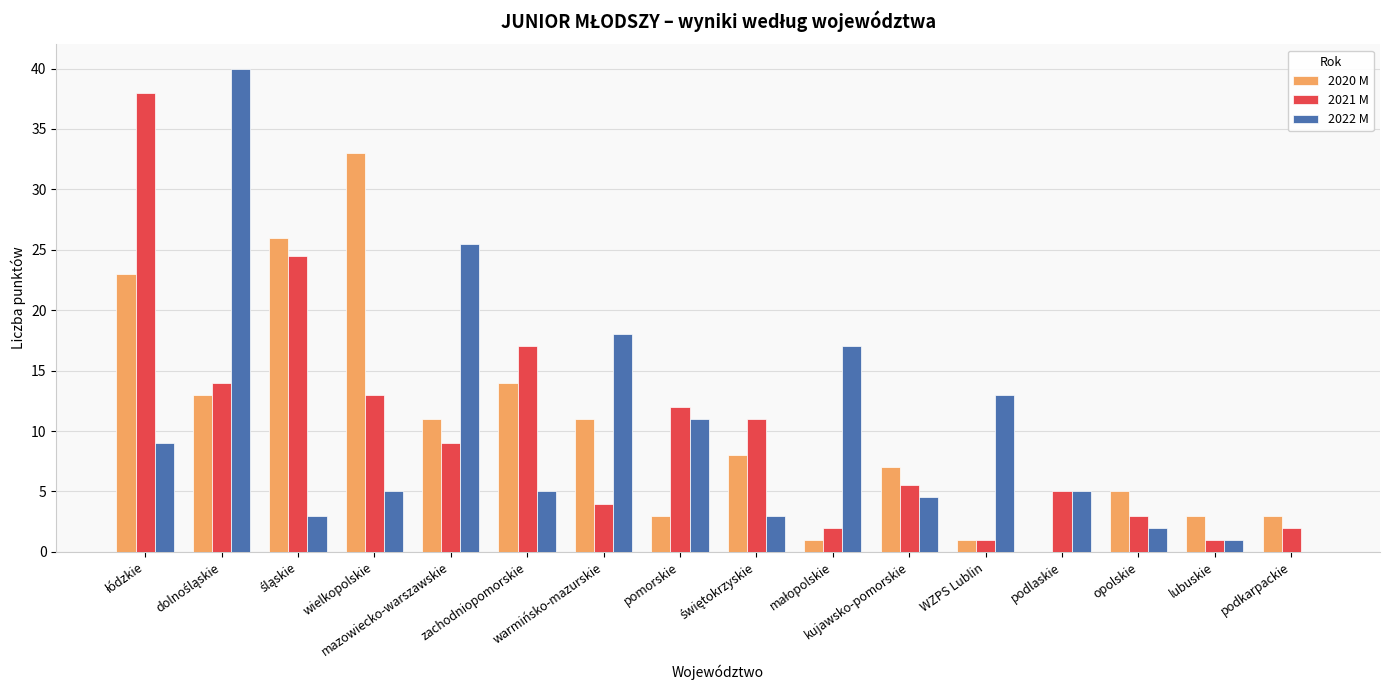

What is the maximum value for 2021 M?

38.0